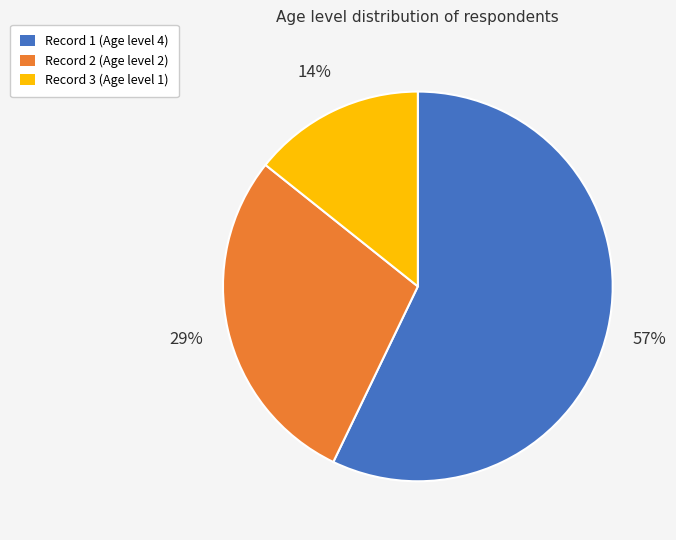

Combined, do Record 2 (Age level 2) and Record 3 (Age level 1) account for over 50%?

No